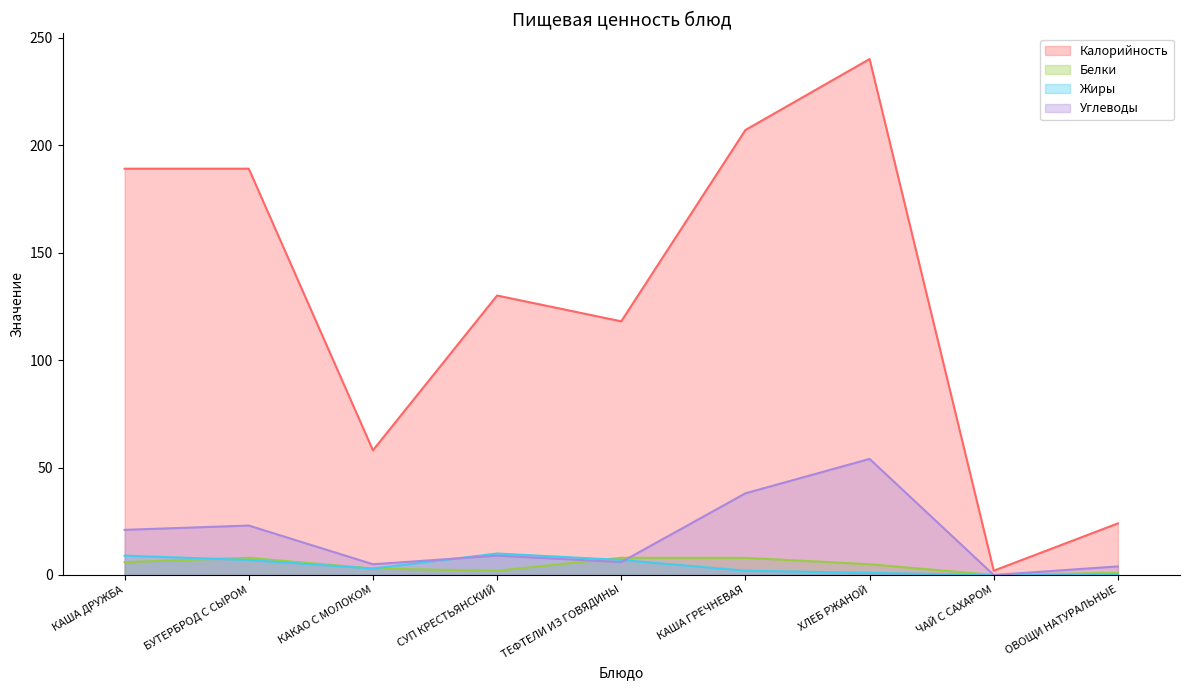

What is the total value across all series at ОВОЩИ НАТУРАЛЬНЫЕ?

29